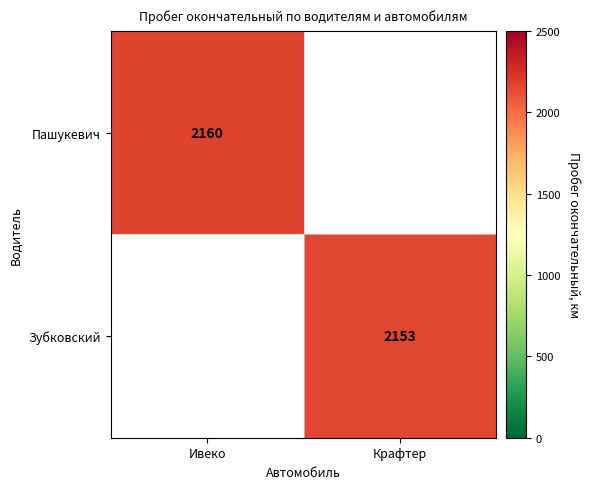

At how many categories does at least one series exceed 2157?

1